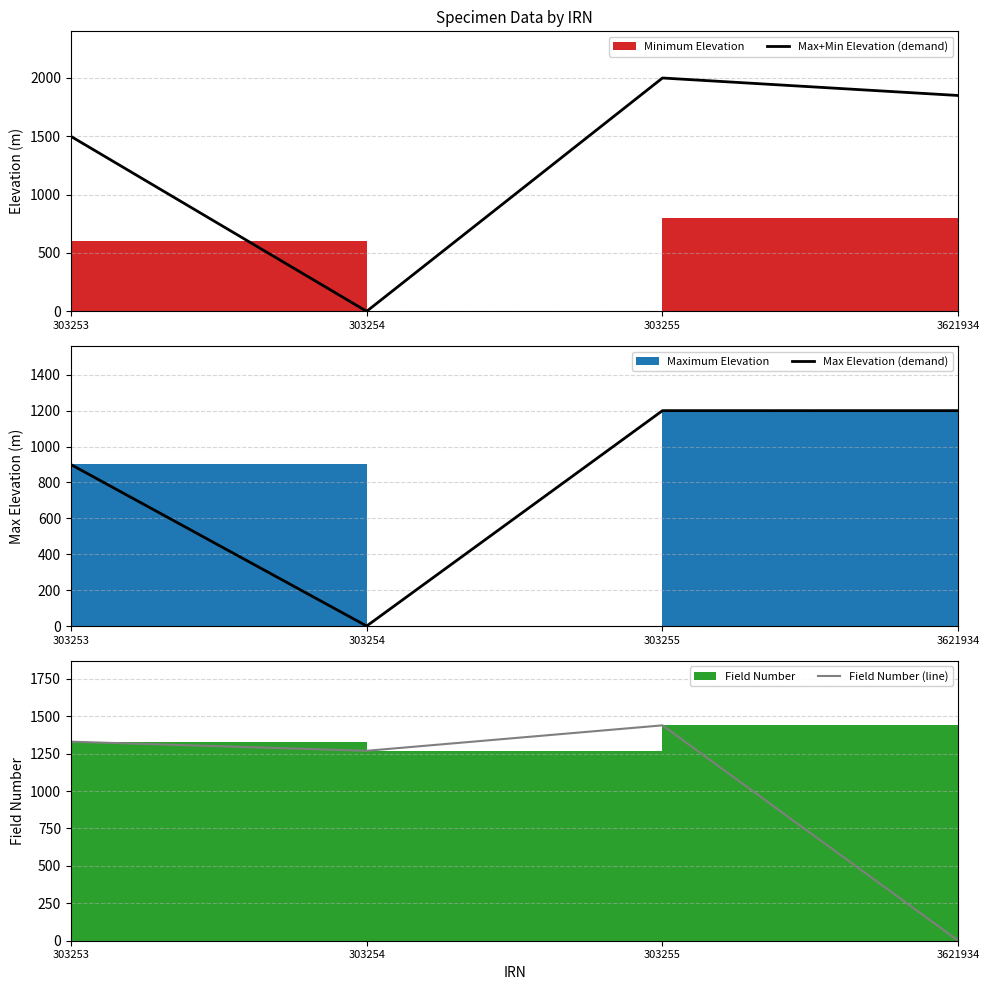

What is the value of the Max+Min Elevation (demand) point at the 4th from the left?

1850